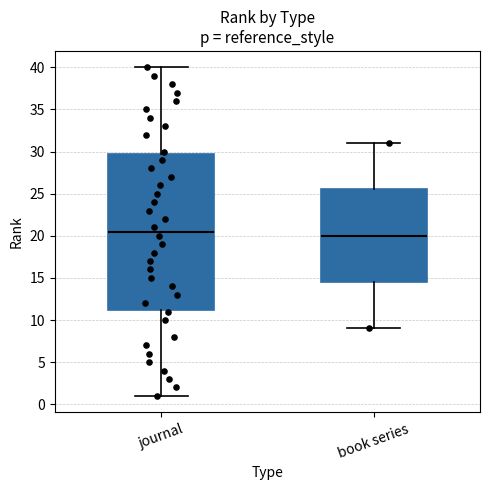

Which box has the lowest median line?

book series